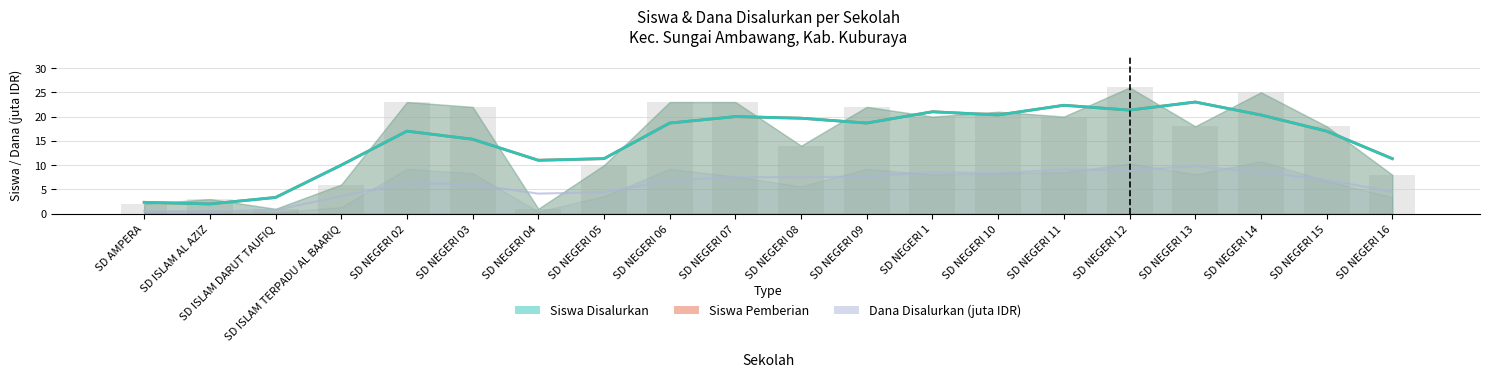

Which category has the highest value in the Siswa Pemberian series?

SD NEGERI 12